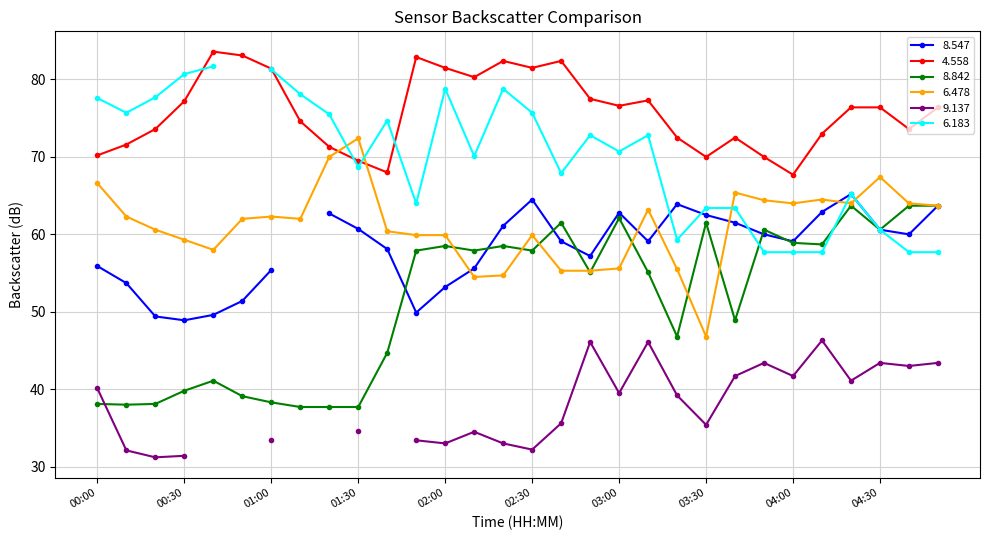

Where is   4.558 nearest to the value 75?

01:10